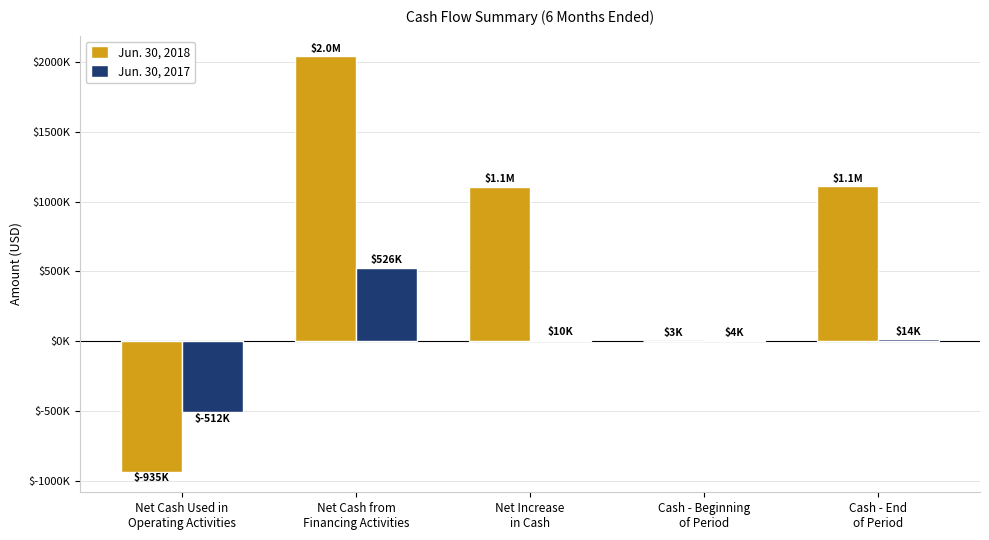

Where does the Jun. 30, 2017 series first go above 9624?

Net Cash from
Financing Activities